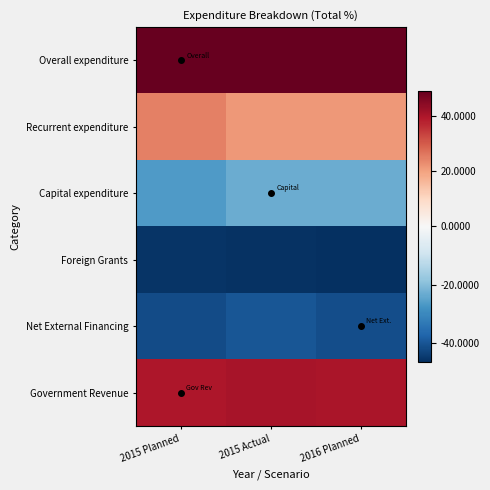

Which label corresponds to the smallest value in the chart?

2016 Planned